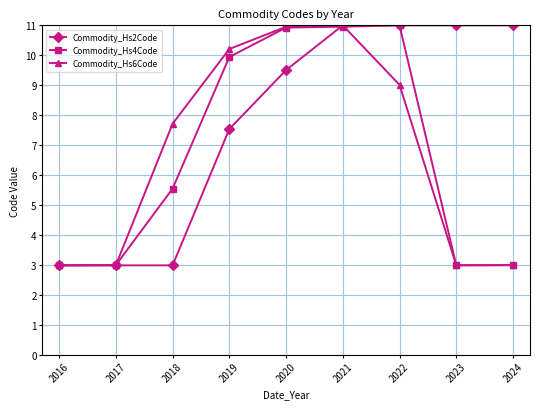

What is the value of the Commodity_Hs4Code point at the 4th from the left?

9.9